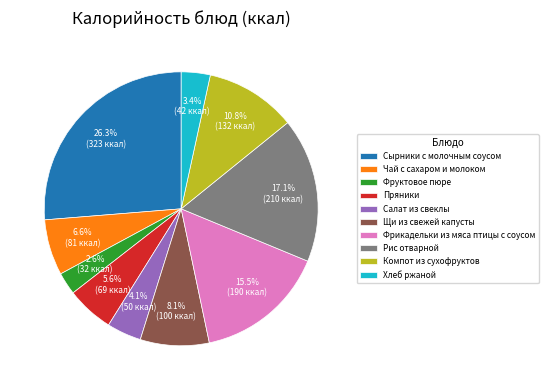

What is the ratio of the value at Компот из сухофруктов to the value at Сырники с молочным соусом?

0.4